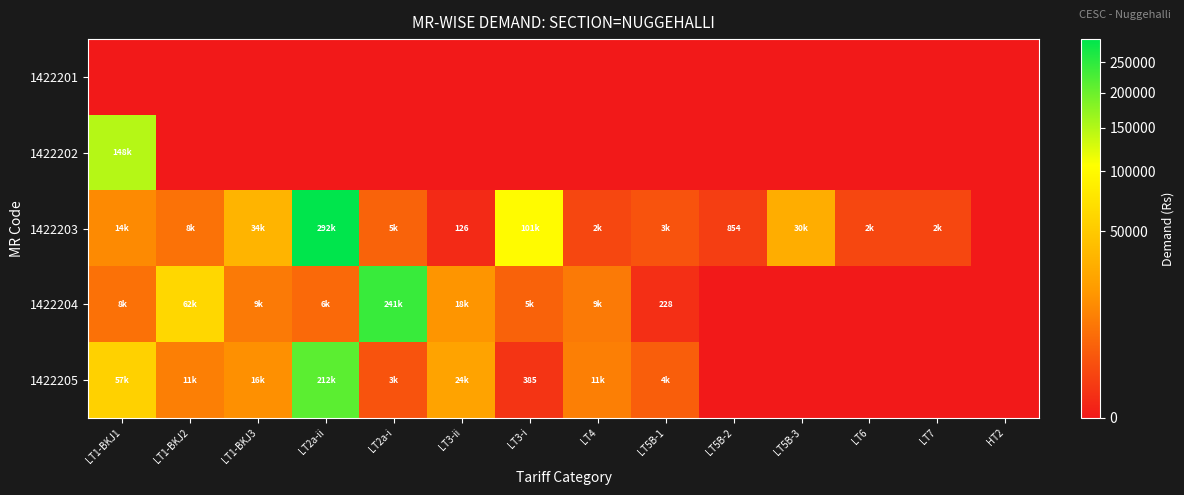

Rank the categories by 1422202 value from highest to lowest.

LT1-BKJ1, LT1-BKJ2, LT1-BKJ3, LT2a-ii, LT2a-i, LT3-ii, LT3-i, LT4, LT5B-1, LT5B-2, LT5B-3, LT6, LT7, HT2